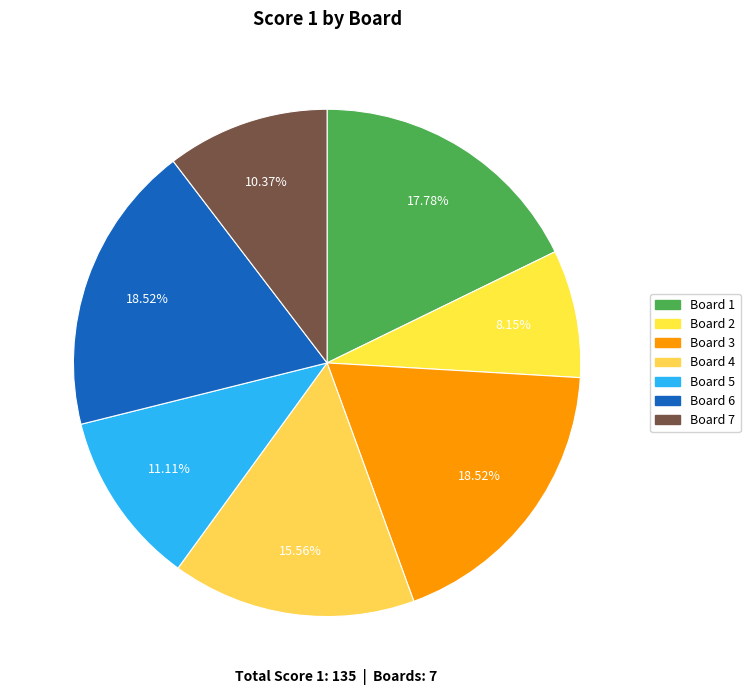

To the nearest percent, what portion does Board 1 represent?

18%